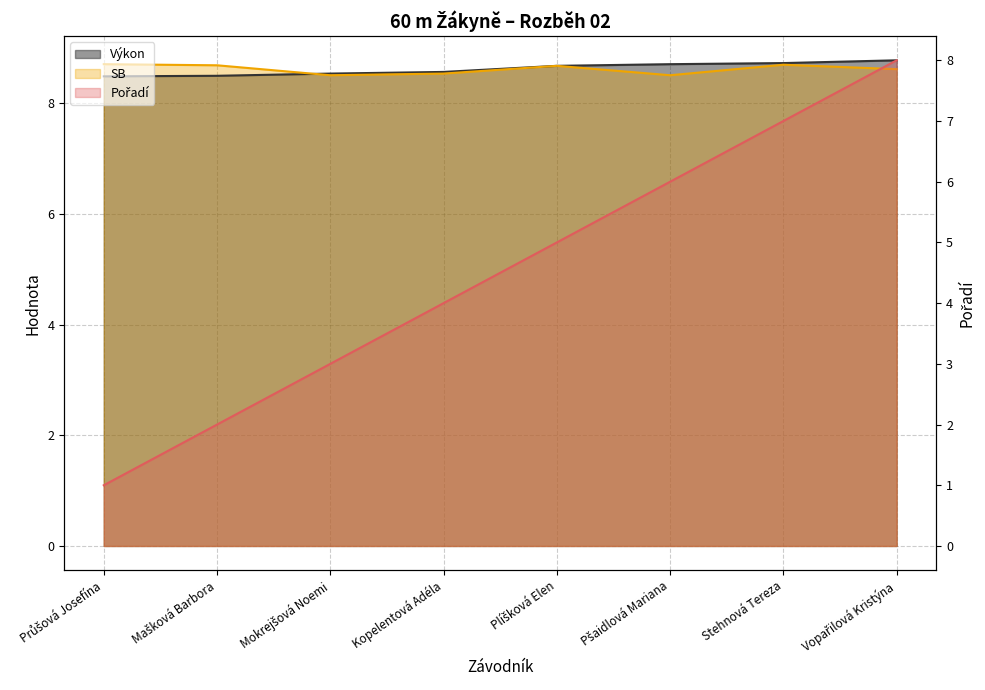

The value of Výkon at Pšaidlová Mariana is 8.7. True or false?

True